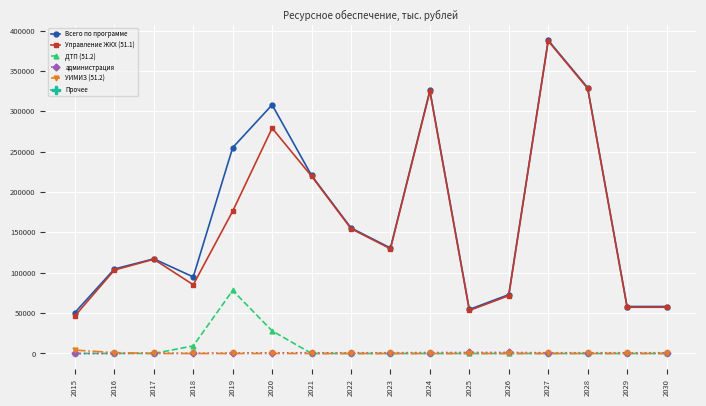

What is the approximate value of Управление ЖКХ (51.1) at 2020?

279108.5